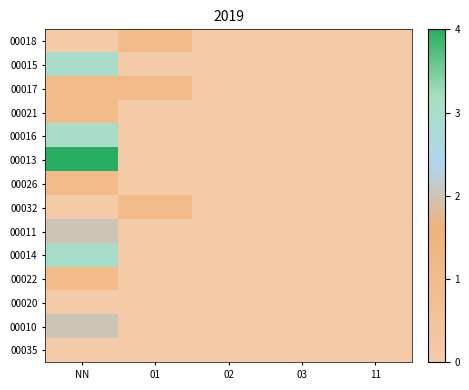

Rank the series by their maximum value, from highest to lowest.

00013, 00015, 00016, 00014, 00011, 00010, 00018, 00017, 00021, 00026, 00032, 00022, 00020, 00035